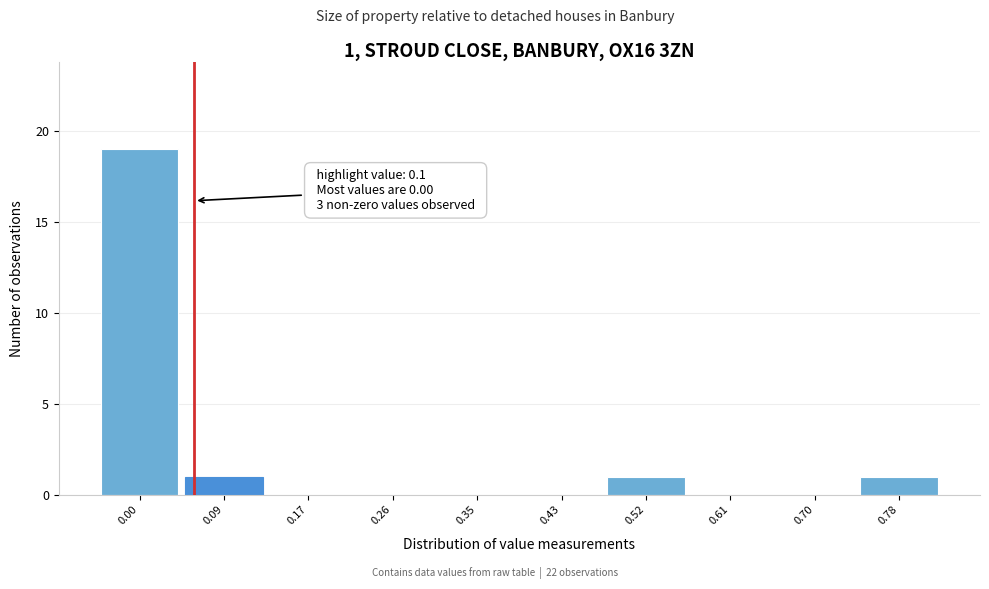

Reading left to right, extract all data points from this chart.

0.00=19	0.09=1	0.17=0	0.26=0	0.35=0	0.43=0	0.52=1	0.61=0	0.70=0	0.78=1